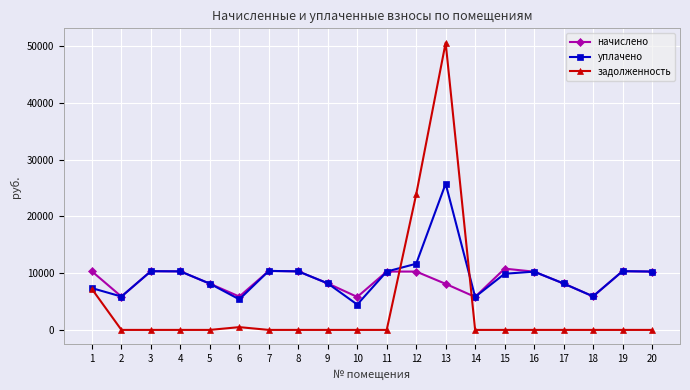

How many intersections are there between задолженность and начислено?

2